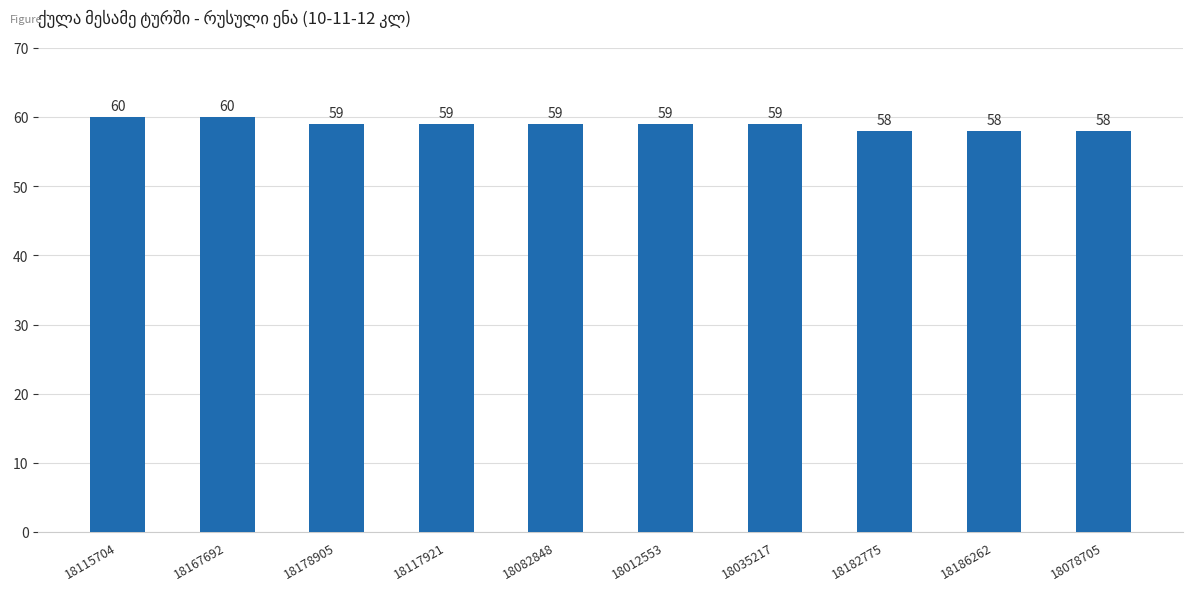

What position from the left is 18182775?

8